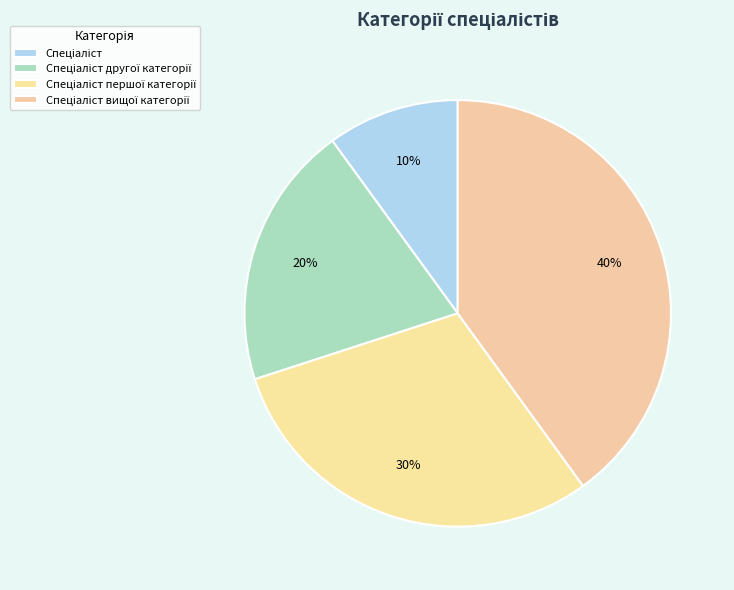

Rank the categories by value from highest to lowest.

Спеціаліст вищої категорії, Спеціаліст першої категорії, Спеціаліст другої категорії, Спеціаліст